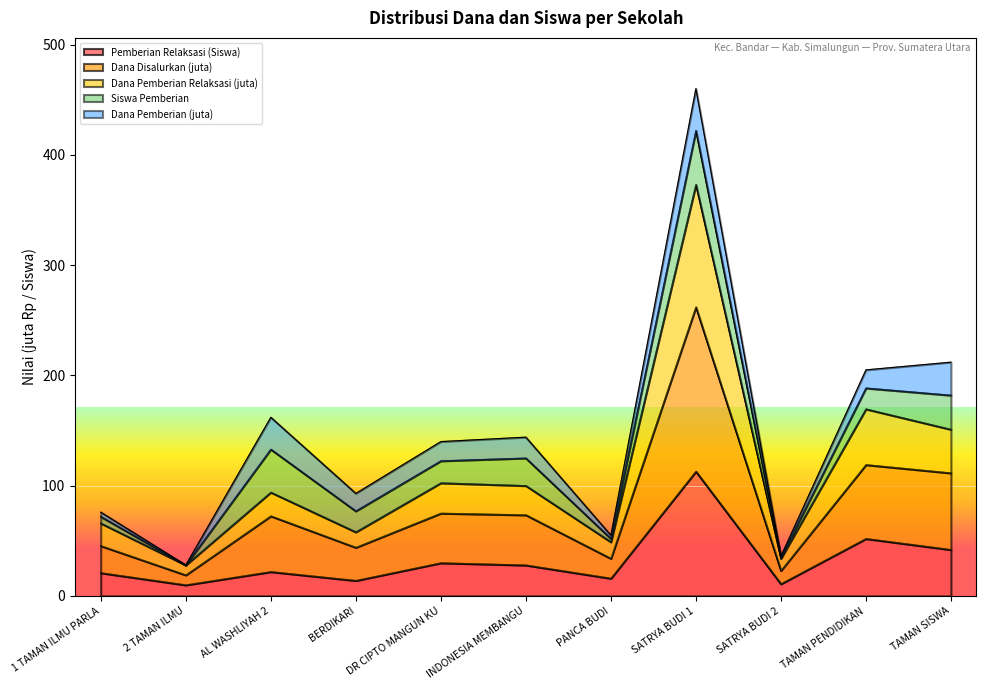

At which category is the sum across all series the highest?

SATRYA BUDI 1